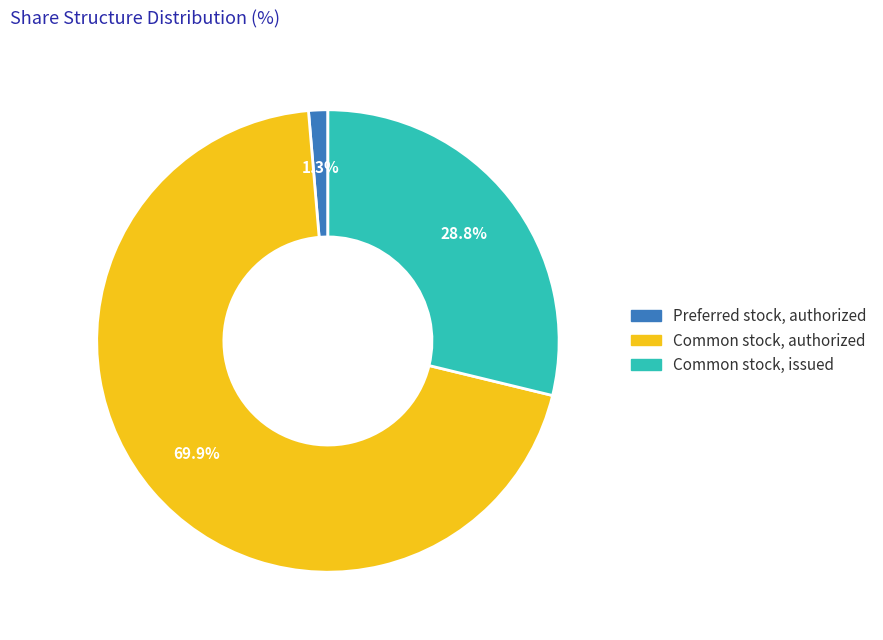

Does any single category account for the majority?

Yes